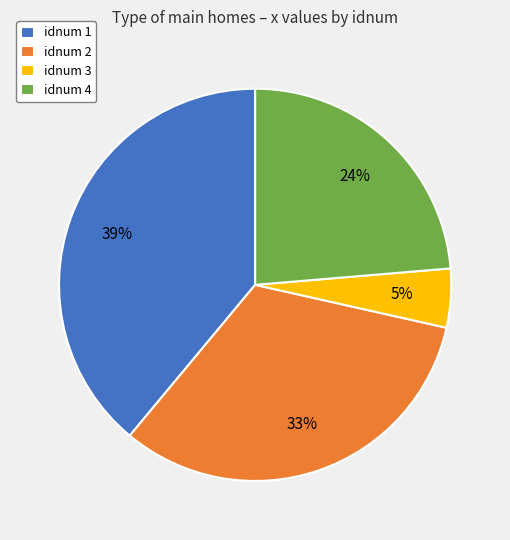

Count the number of slices in the pie.

4